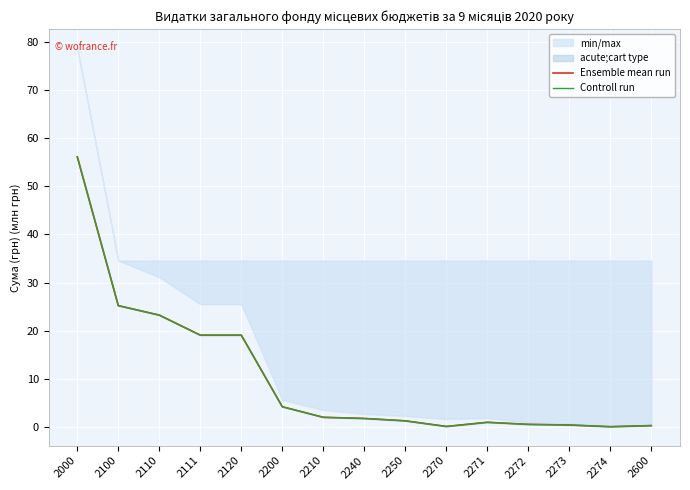

What is the average value of the Controll run series?

10.3